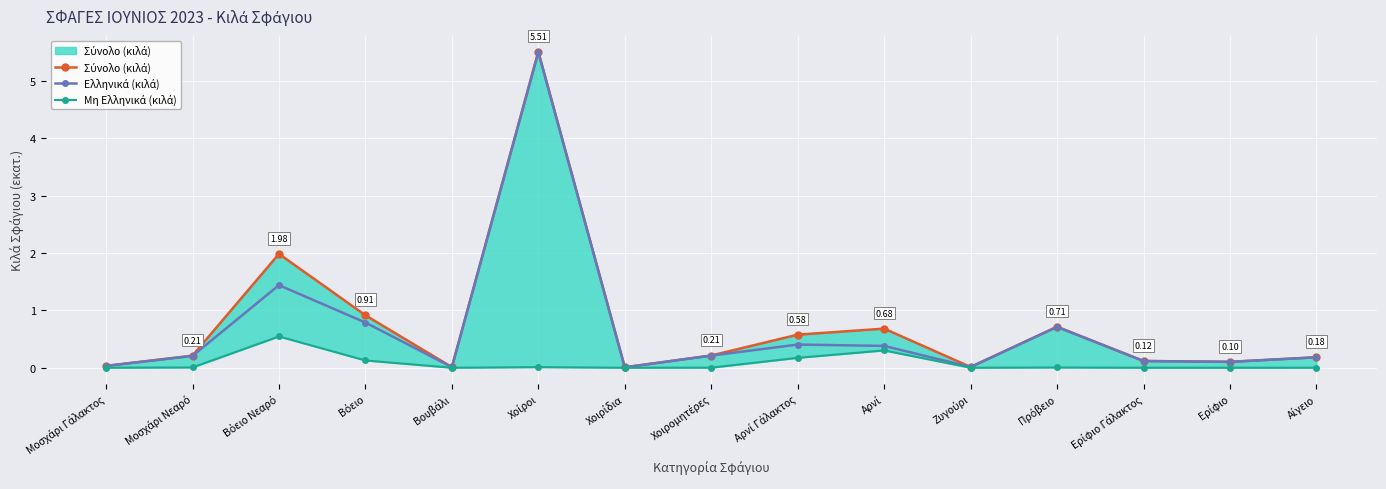

True or false: Σύνολο (κιλά) has a value of 0.4 at Χοιρομητέρες.

False